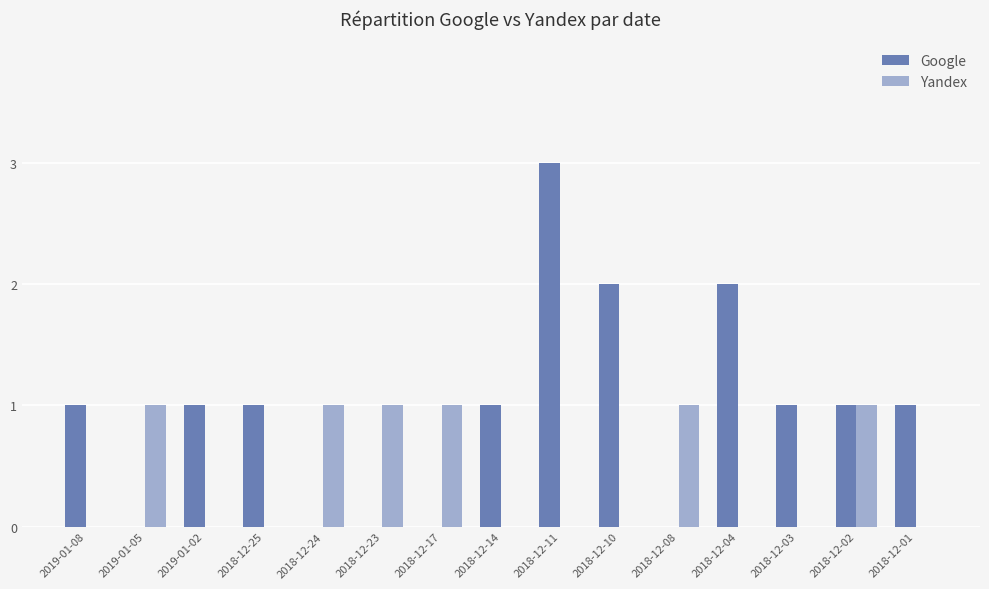

How many series are shown in this chart?

2